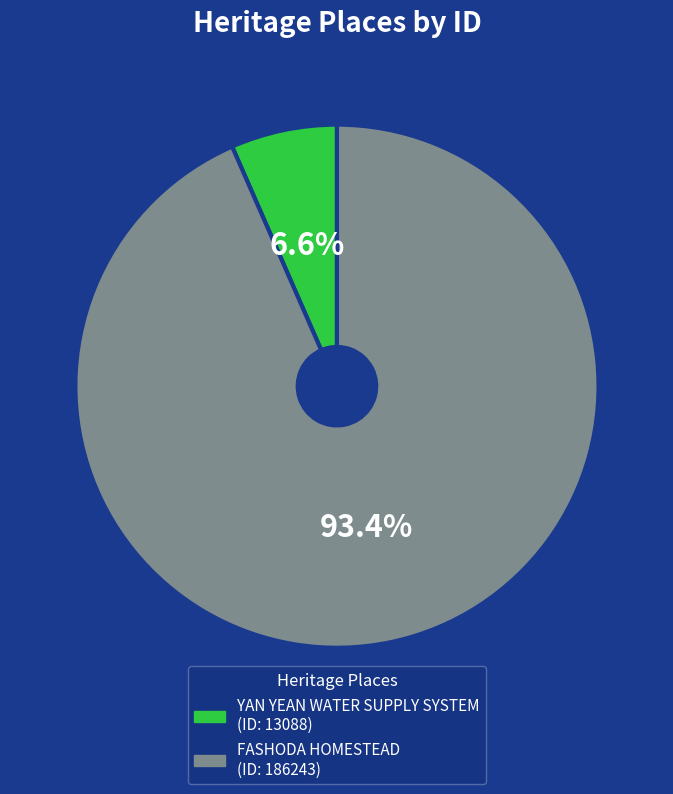

What is the largest slice in the pie chart?

FASHODA HOMESTEAD